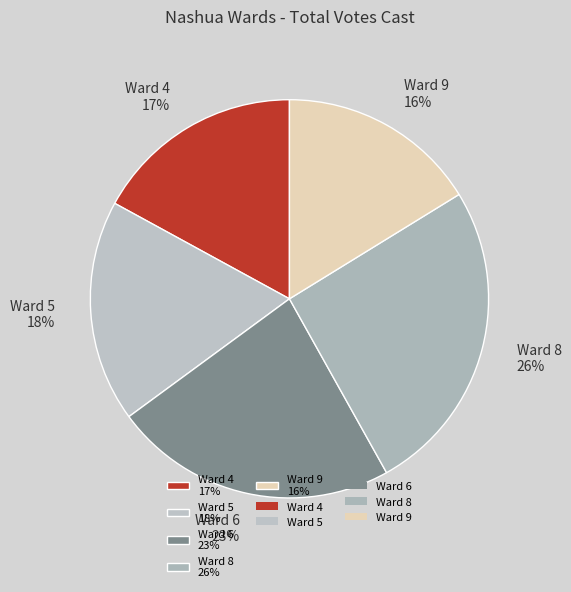

To the nearest percent, what is the average slice percentage?

20%